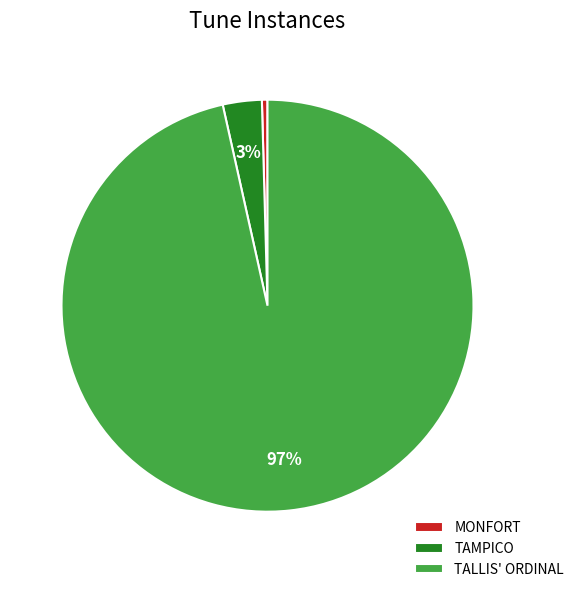

To the nearest percent, what is the combined percentage of TALLIS' ORDINAL and MONFORT?

97%